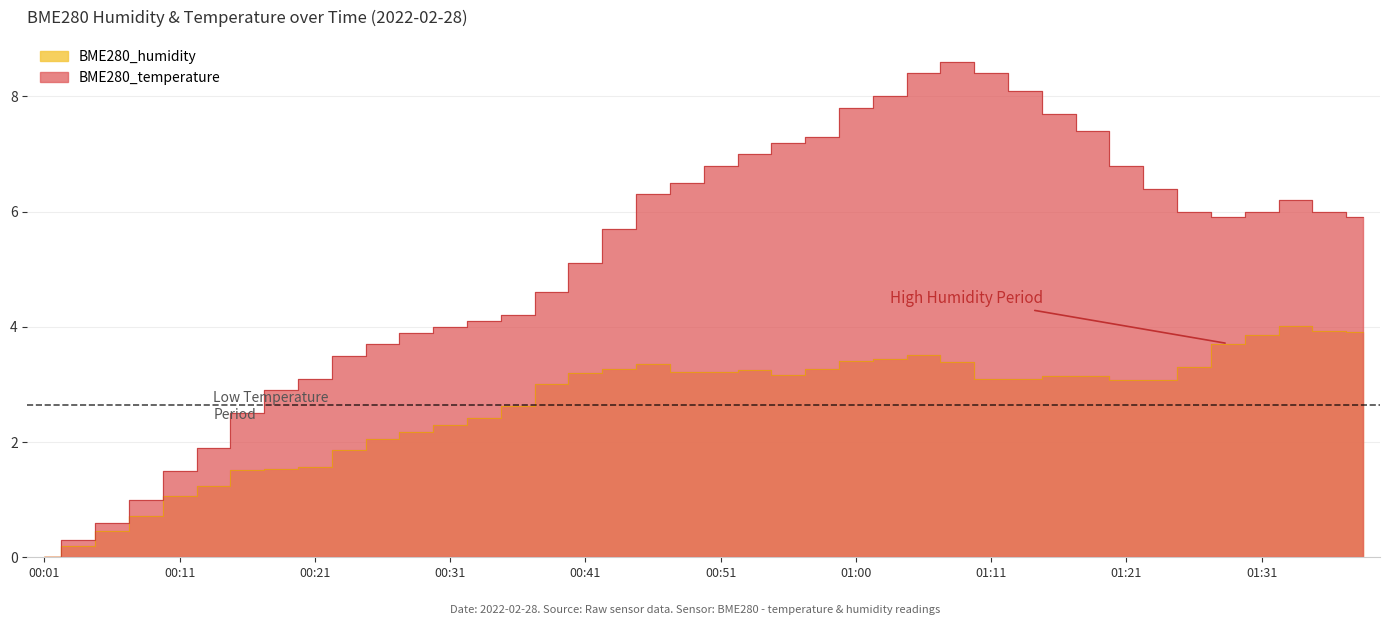

What position from the right is 01:24?

7